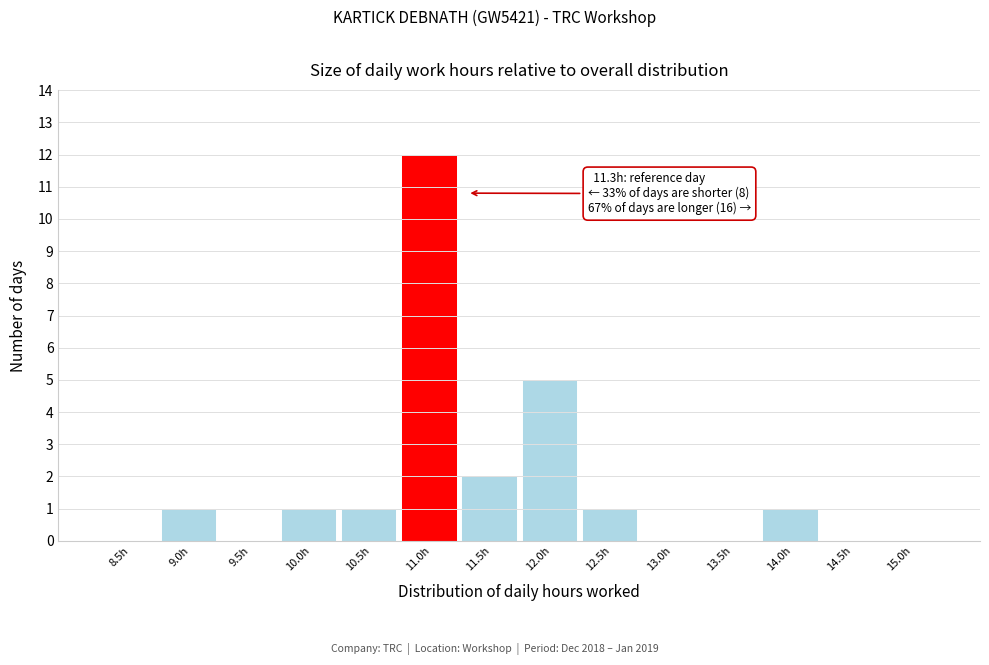

Reading left to right, extract all data points from this chart.

8.5h=0	9.0h=1	9.5h=0	10.0h=1	10.5h=1	11.0h=12	11.5h=2	12.0h=5	12.5h=1	13.0h=0	13.5h=0	14.0h=1	14.5h=0	15.0h=0